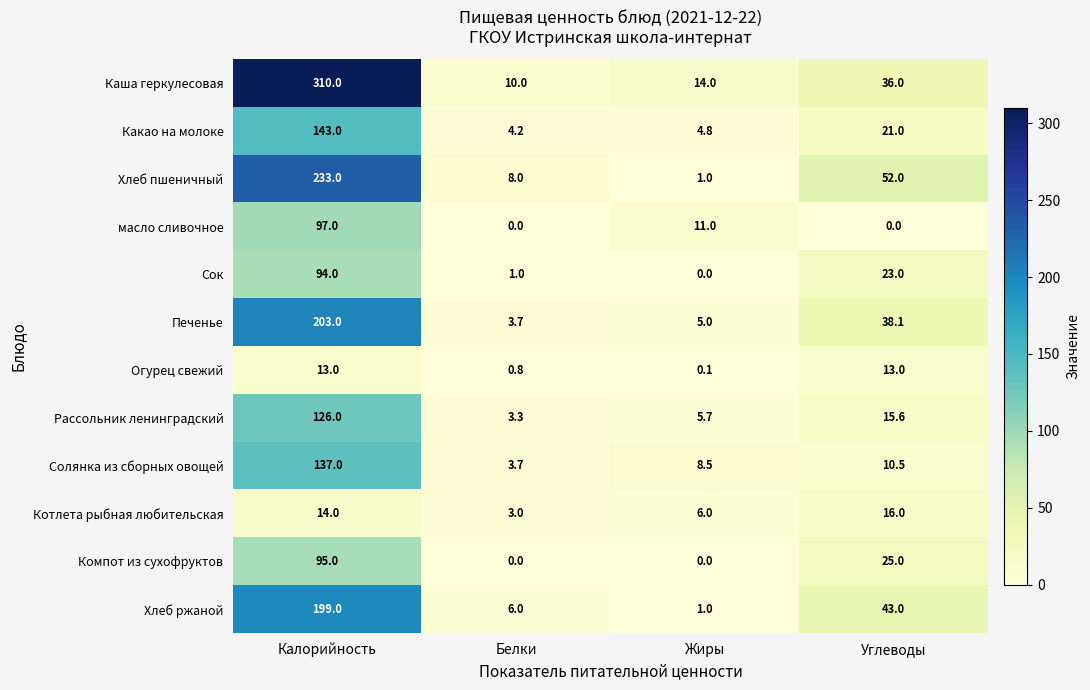

List the series in order of their peak value, highest first.

Каша геркулесовая, Хлеб пшеничный, Печенье, Хлеб ржаной, Какао на молоке, Солянка из сборных овощей, Рассольник ленинградский, масло сливочное, Компот из сухофруктов, Сок, Котлета рыбная любительская, Огурец свежий